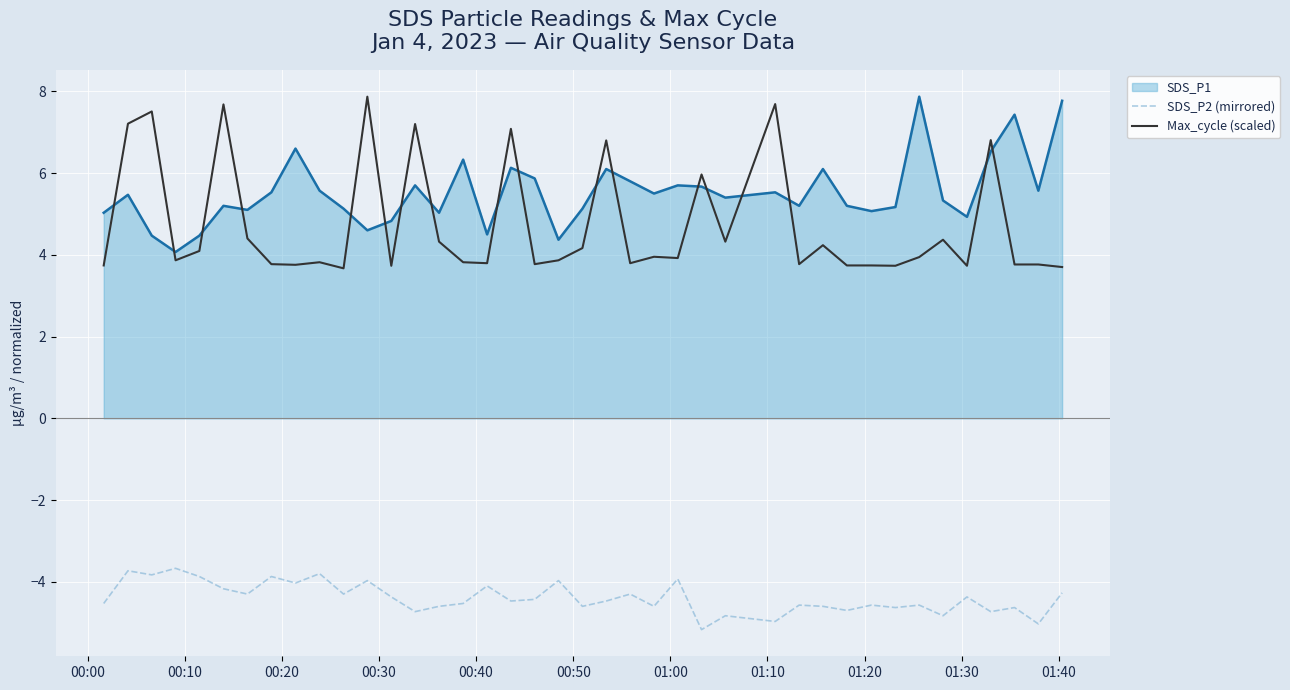

What is the difference between the maximum and minimum values in the SDS_P1 series?

3.8